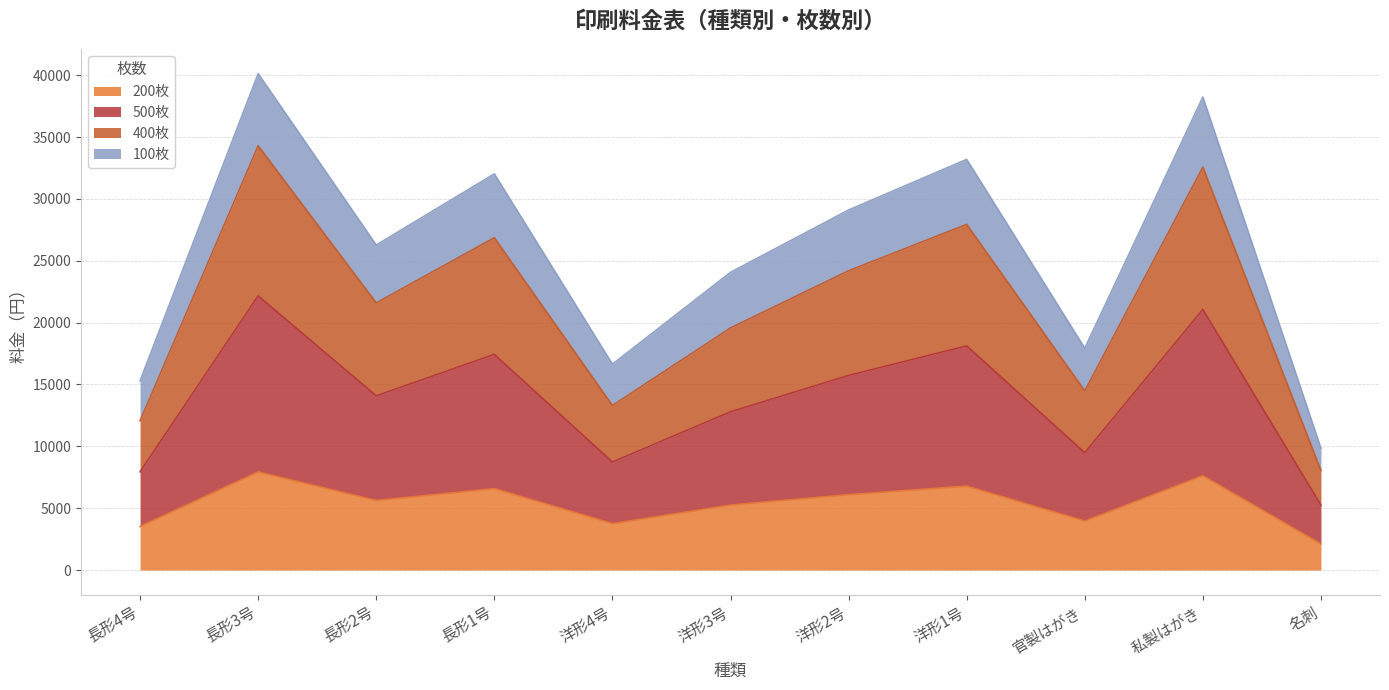

Which series has the widest spread of values?

500枚